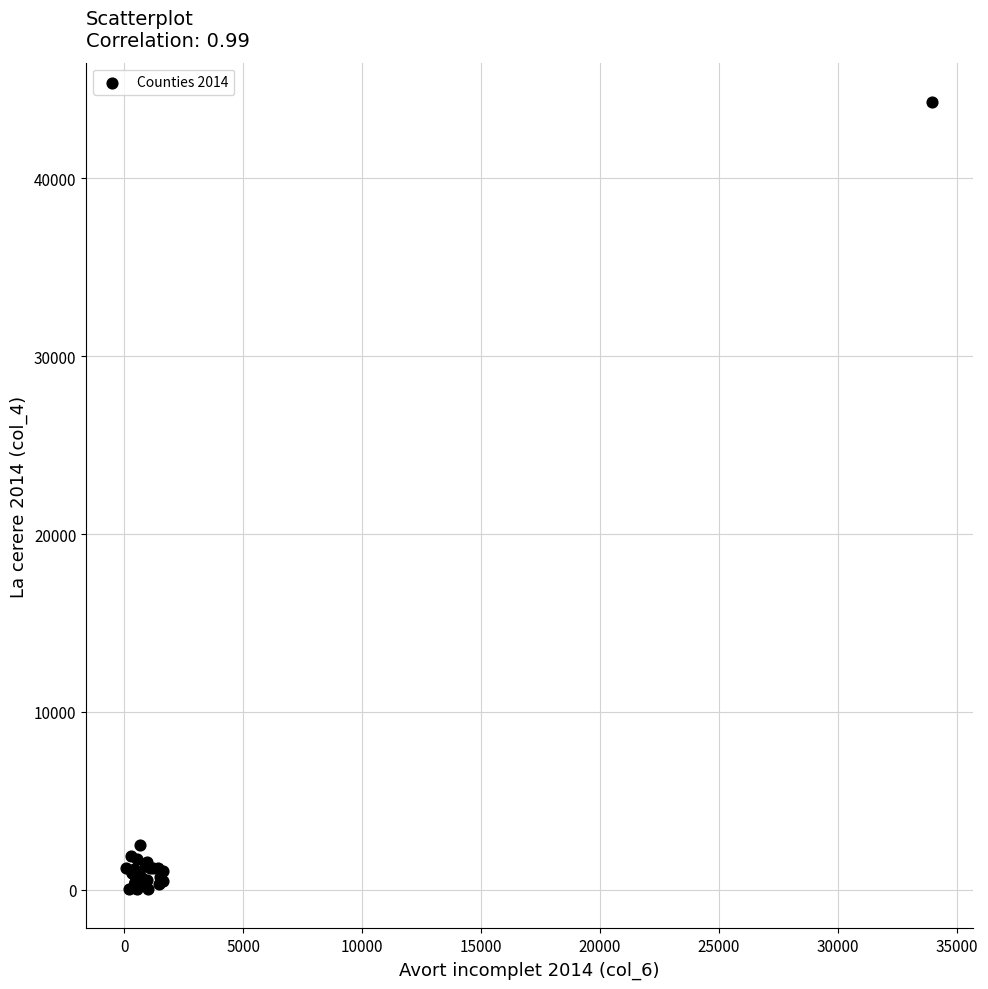

What Y value in the scatter plot is closest to 22163?

2542